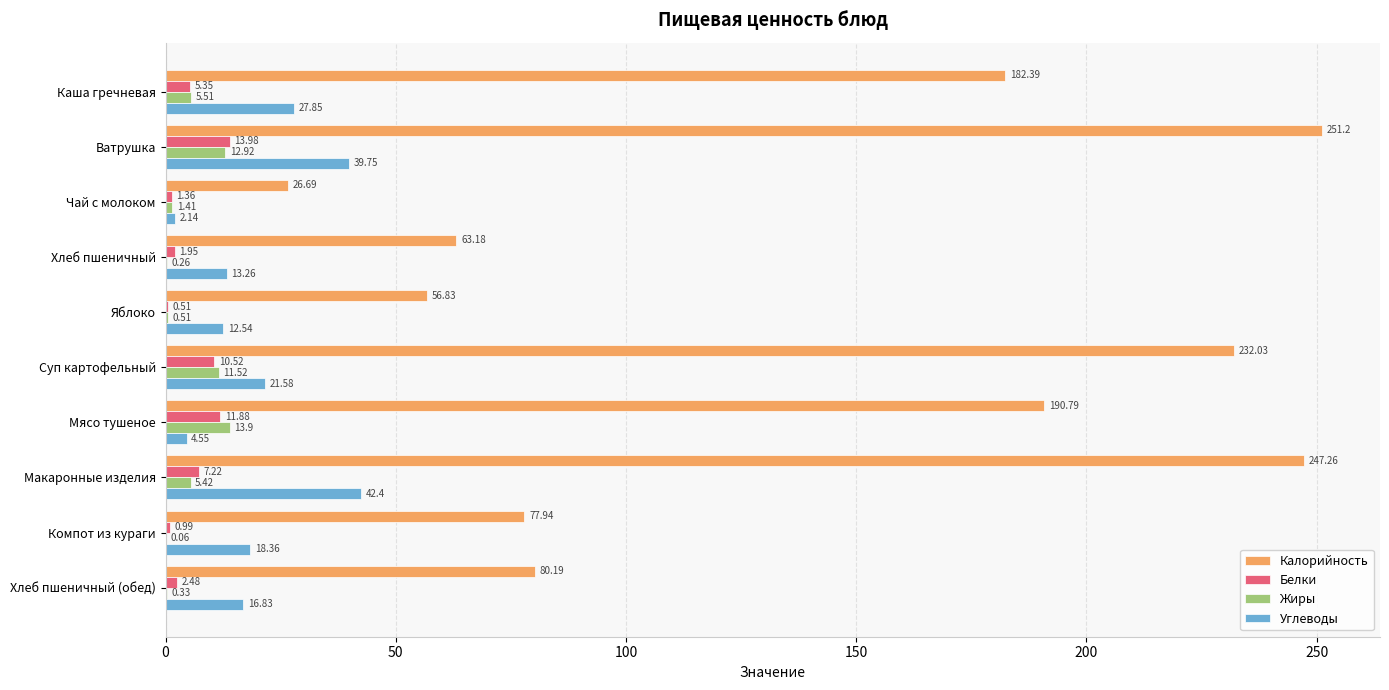

What are all the series names shown in the legend?

Калорийность, Белки, Жиры, Углеводы